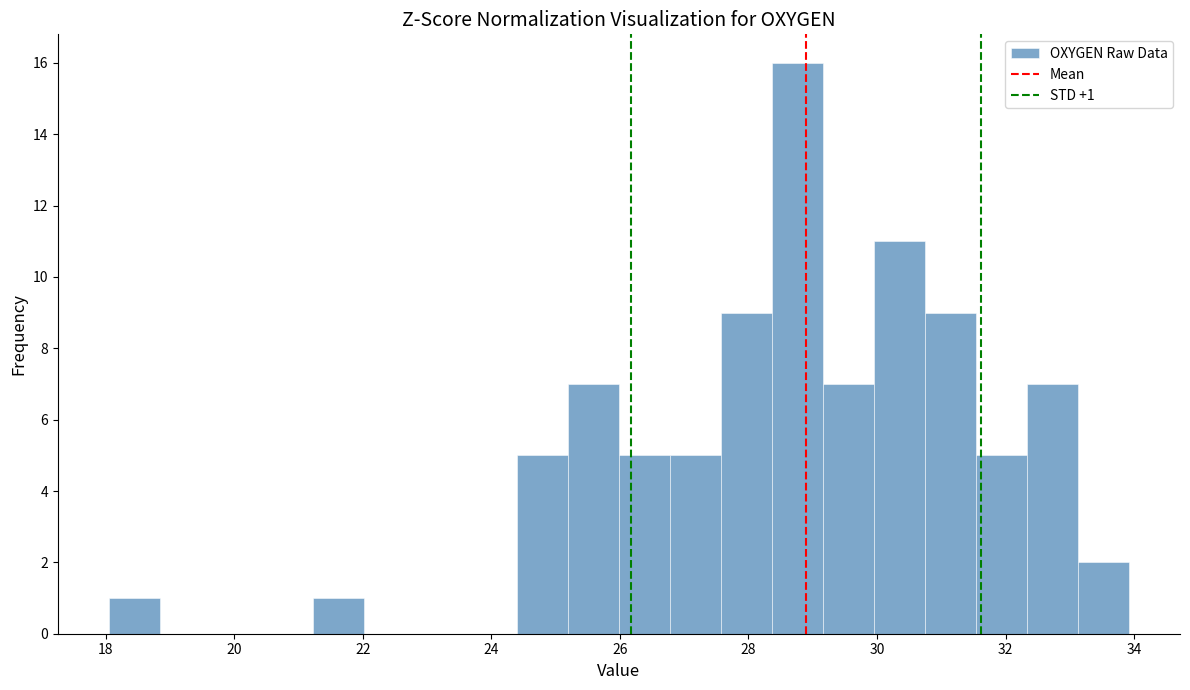

Around what value on the x-axis is the tallest bar? Give the approximate position of its centre, as read against the axis.

28.8